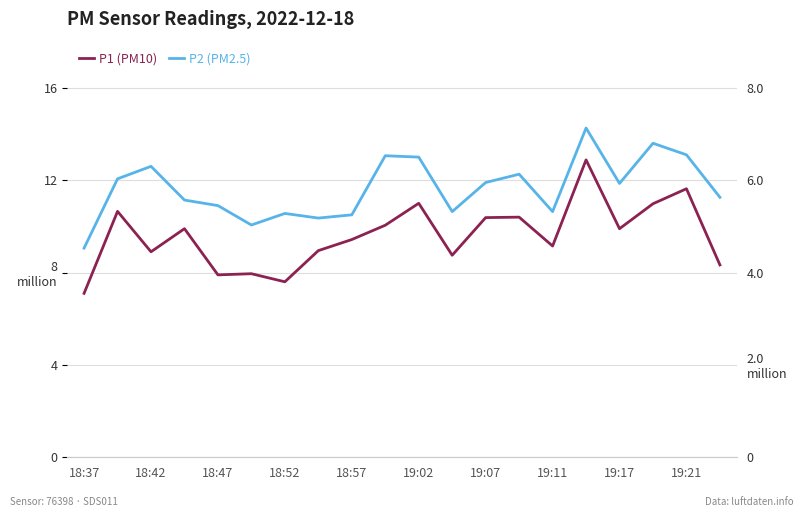

Reading right to left, transcribe all the data shown in this chart.

P1: 8.3	11.6	11.0	9.9	12.9	9.2	10.4	10.4	8.8	11.0	10.1	9.4	8.9	7.6	8.0	7.9	9.9	8.9	10.7	7.1
P2: 5.6	6.5	6.8	5.9	7.1	5.3	6.1	6.0	5.3	6.5	6.5	5.2	5.2	5.3	5.0	5.5	5.6	6.3	6.0	4.5